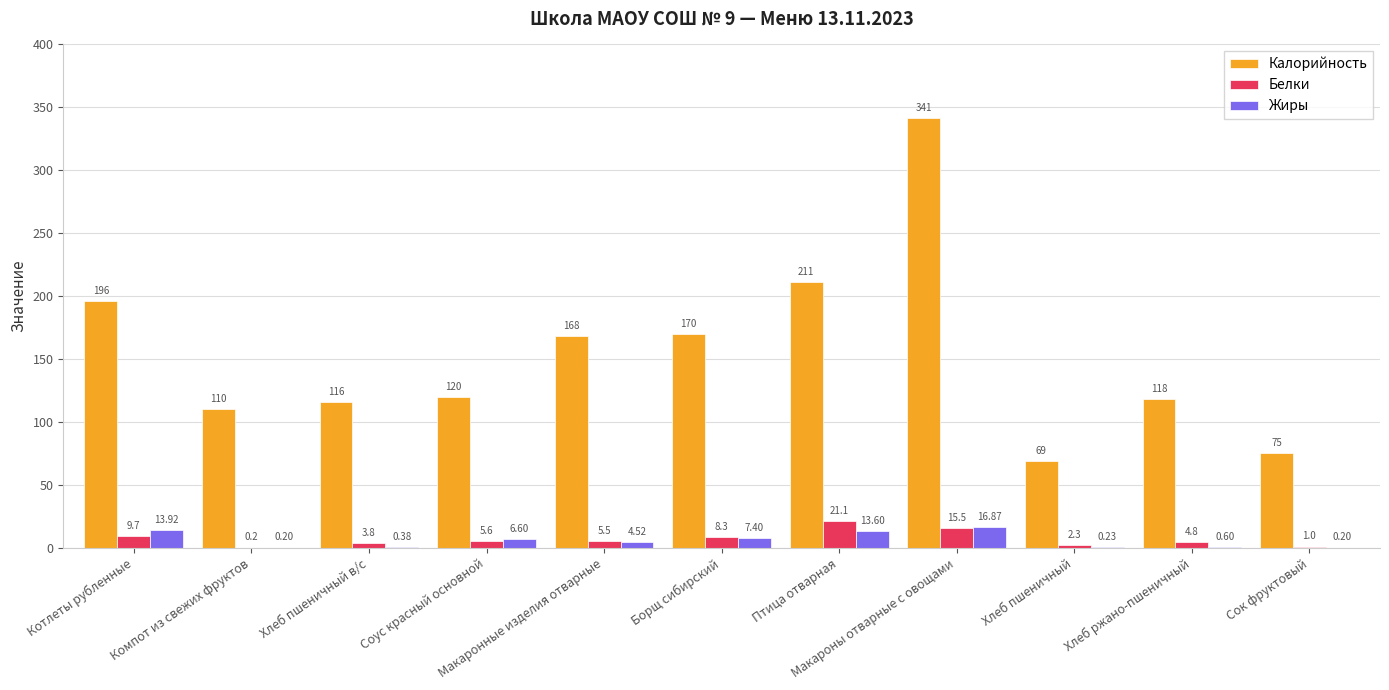

Does the chart contain stacked bars?

No